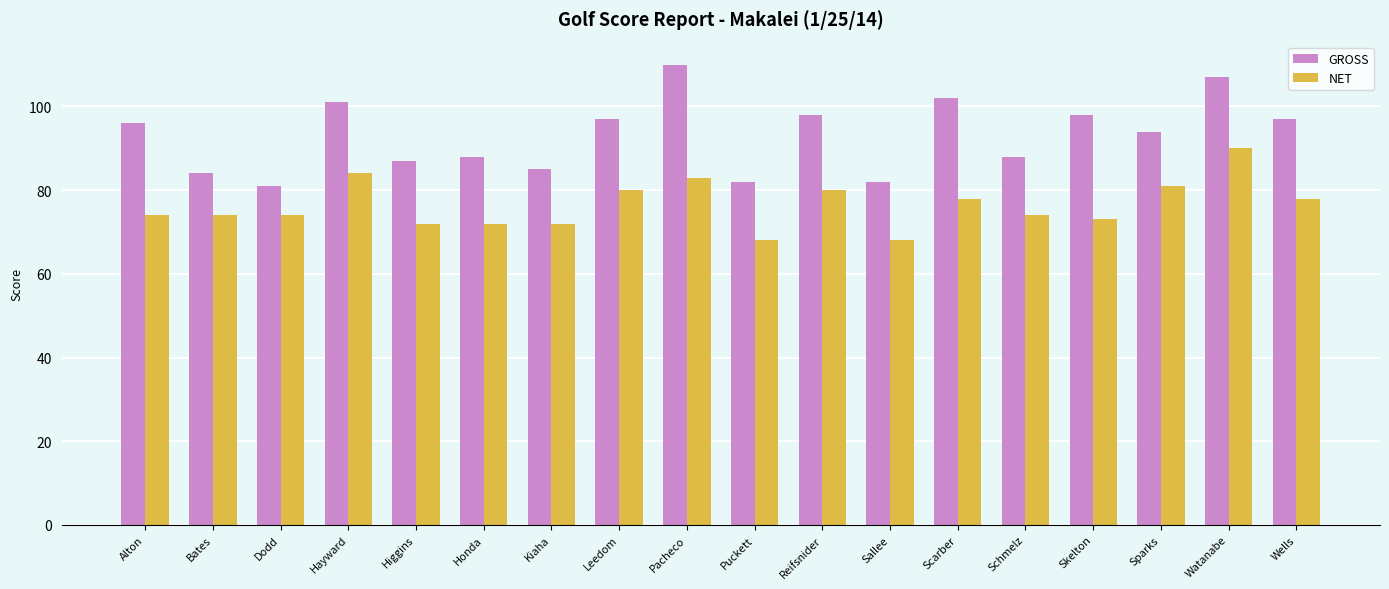

Rank the series by their average value, from lowest to highest.

NET, GROSS